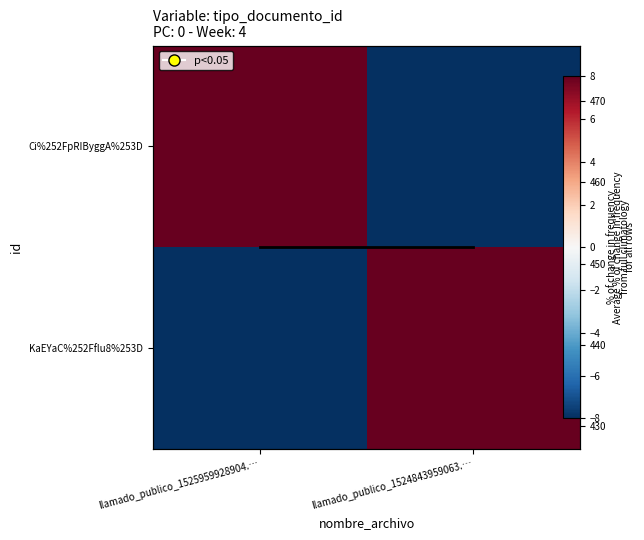

What is the total value across all series at llamado_publico_1524843959063.…?

452